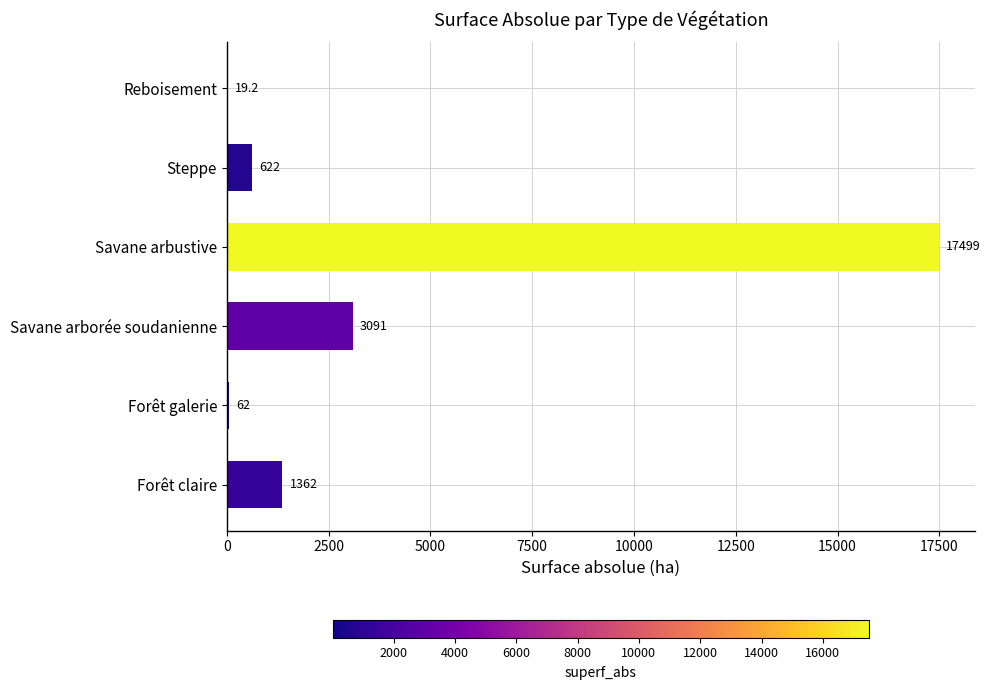

Reading bottom to top, extract all data points from this chart.

Forêt claire=1362.0	Forêt galerie=62.0	Savane arborée soudanienne=3091.0	Savane arbustive=17499.0	Steppe=622.0	Reboisement=19.2